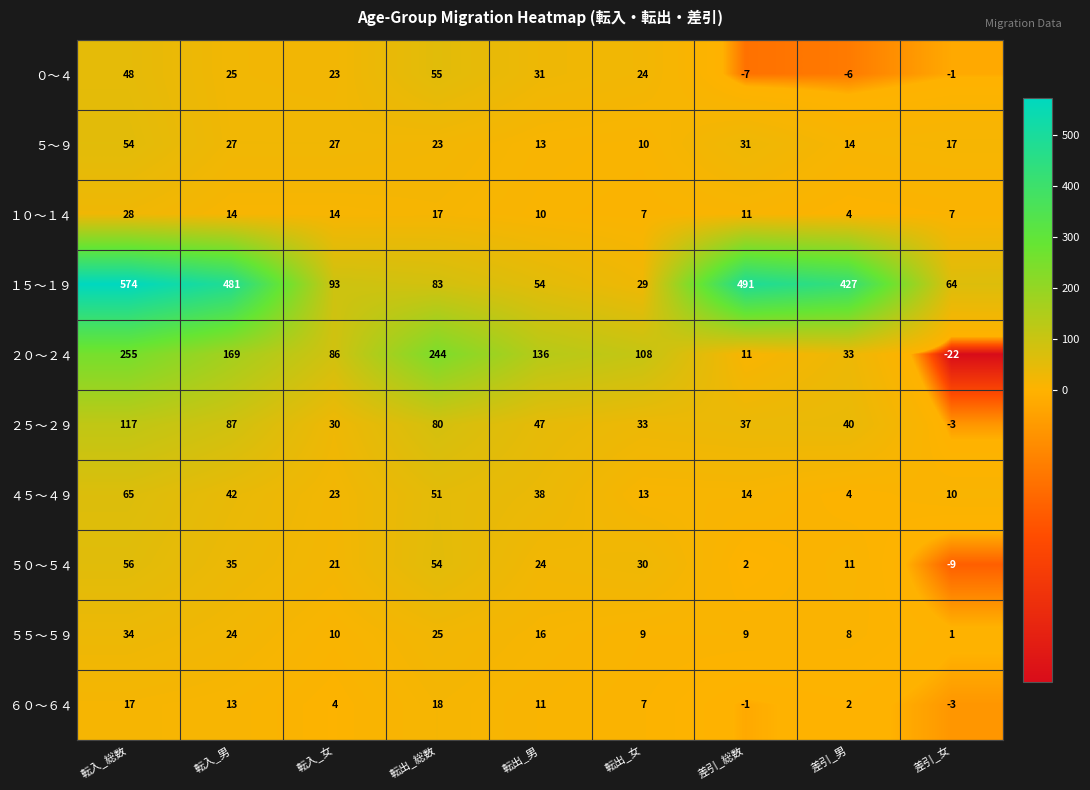

At which category does the chart reach its peak across all series?

転入_総数